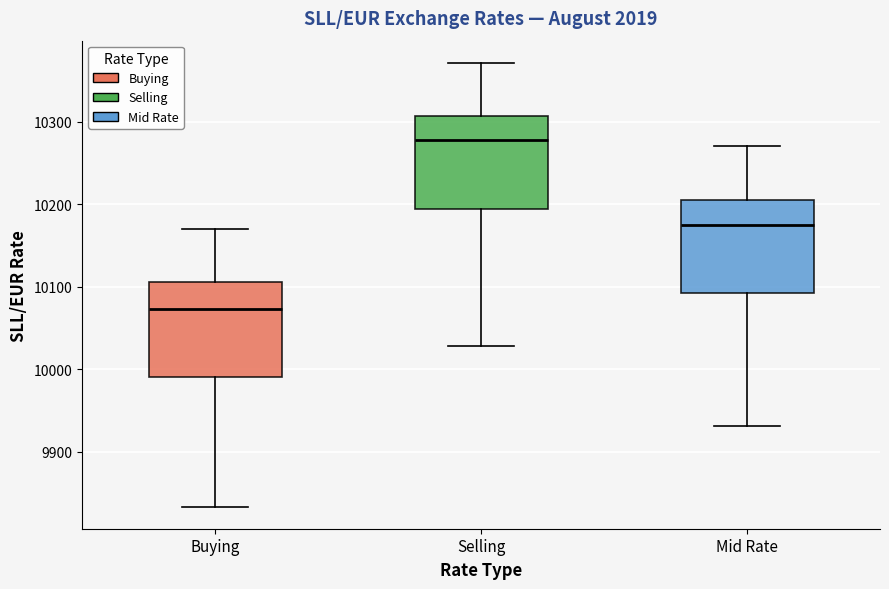

Reading left to right, transcribe this box plot: for each box, give where its median line is, the range the box spans, and where its two whiskers end, as read against the y-axis. The values are not printed on the chart, so give them approximately, as read against the axis.

Buying: median 10070, box 9990 to 10110, whiskers 9830 to 10170
Selling: median 10280, box 10190 to 10310, whiskers 10030 to 10370
Mid Rate: median 10180, box 10090 to 10210, whiskers 9930 to 10270